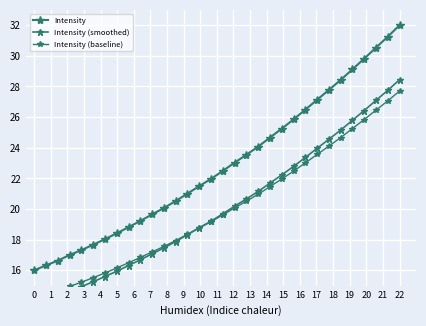

Reading left to right, what are all the values shown in this chart?

Intensity: 16.0	16.3	16.6	17.0	17.3	17.7	18.0	18.4	18.8	19.2	19.7	20.1	20.5	21.0	21.5	22.0	22.5	23.0	23.5	24.1	24.7	25.2	25.9	26.5	27.1	27.8	28.4	29.1	29.8	30.5	31.2	32.0
Intensity (smoothed): 13.7	14.0	14.3	14.6	14.9	15.3	15.6	15.9	16.3	16.7	17.1	17.5	17.9	18.3	18.8	19.2	19.7	20.2	20.7	21.2	21.7	22.2	22.8	23.4	24.0	24.6	25.2	25.8	26.4	27.1	27.7	28.4
Intensity (baseline): 14.1	14.4	14.6	15.0	15.2	15.5	15.8	16.2	16.5	16.8	17.2	17.6	17.9	18.4	18.8	19.2	19.6	20.1	20.5	21.0	21.5	22.0	22.5	23.0	23.6	24.1	24.7	25.3	25.8	26.5	27.1	27.7